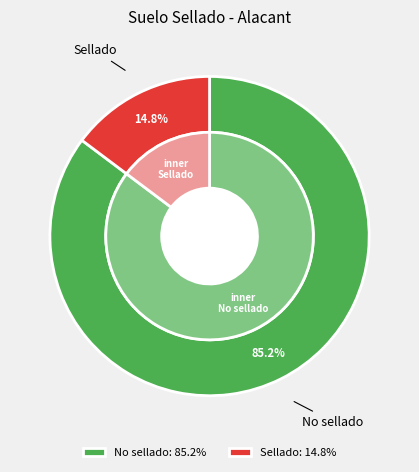

Does any single category account for the majority?

Yes